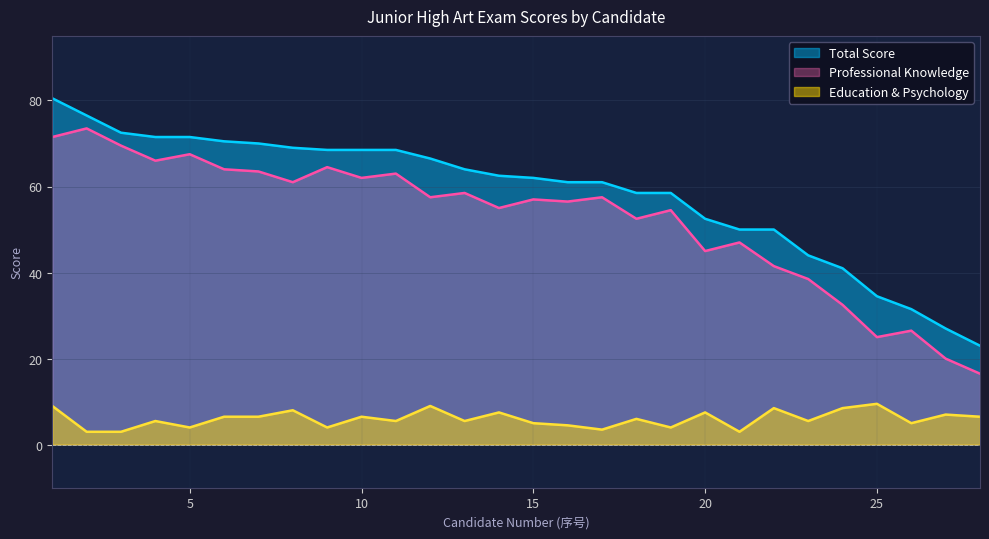

List the labels in order of Professional Knowledge value, largest first.

2, 1, 3, 5, 4, 9, 6, 7, 11, 10, 8, 13, 12, 17, 15, 16, 14, 19, 18, 21, 20, 22, 23, 24, 26, 25, 27, 28